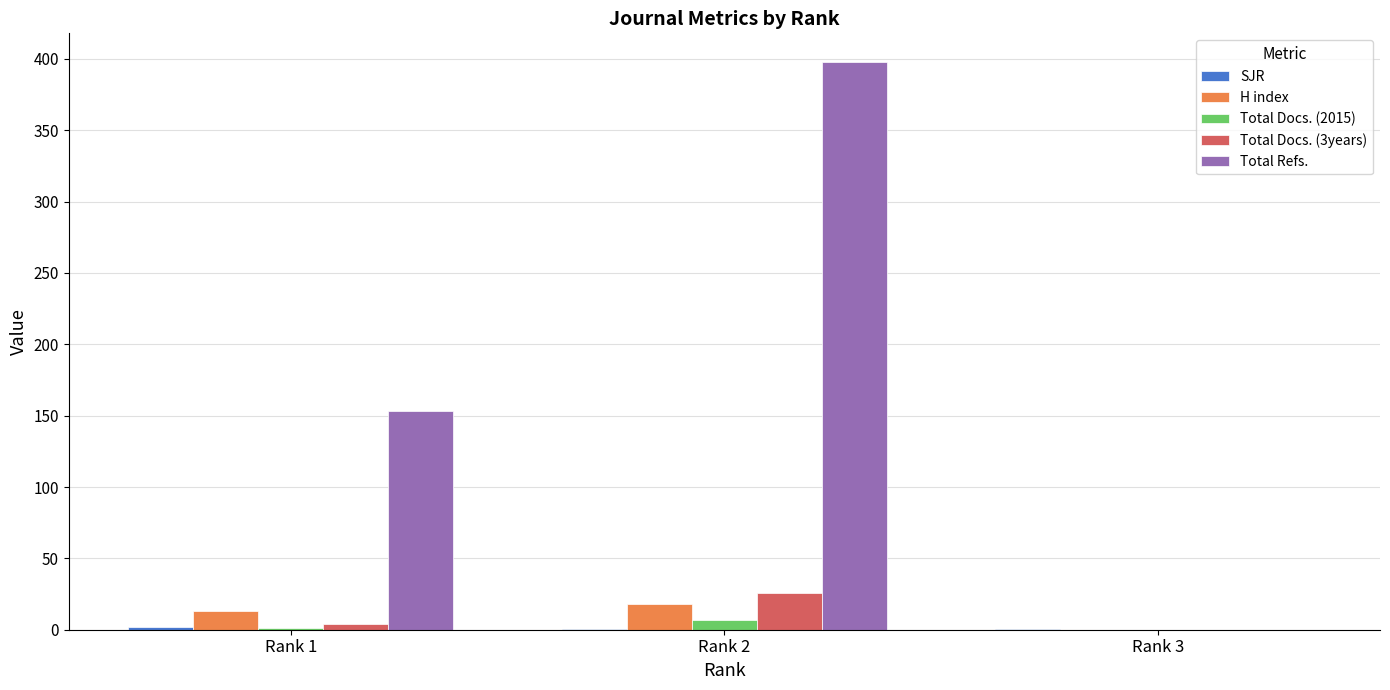

Which series has the widest spread of values?

Total Refs.